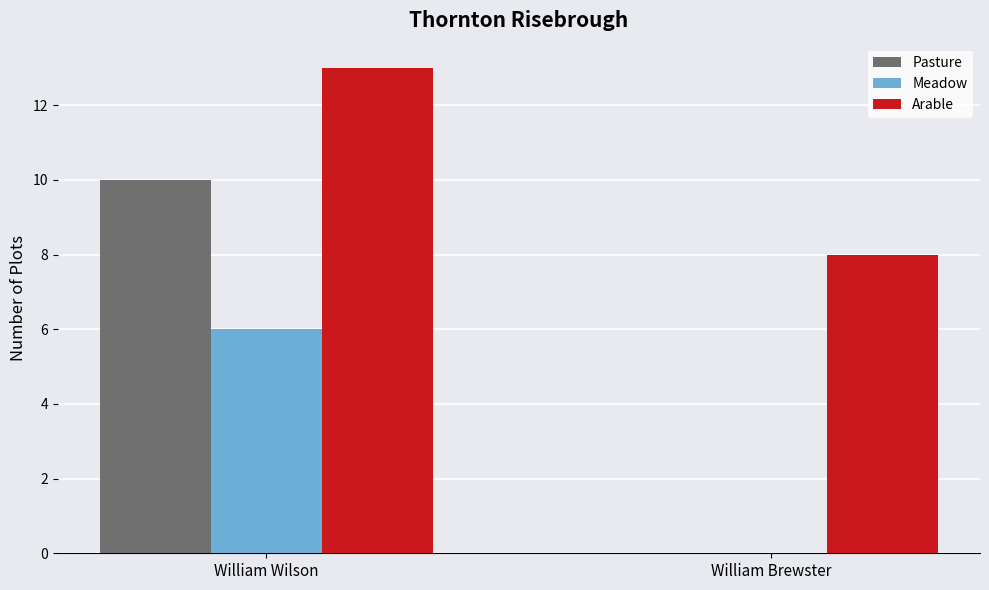

What is the maximum value shown in the chart?

13